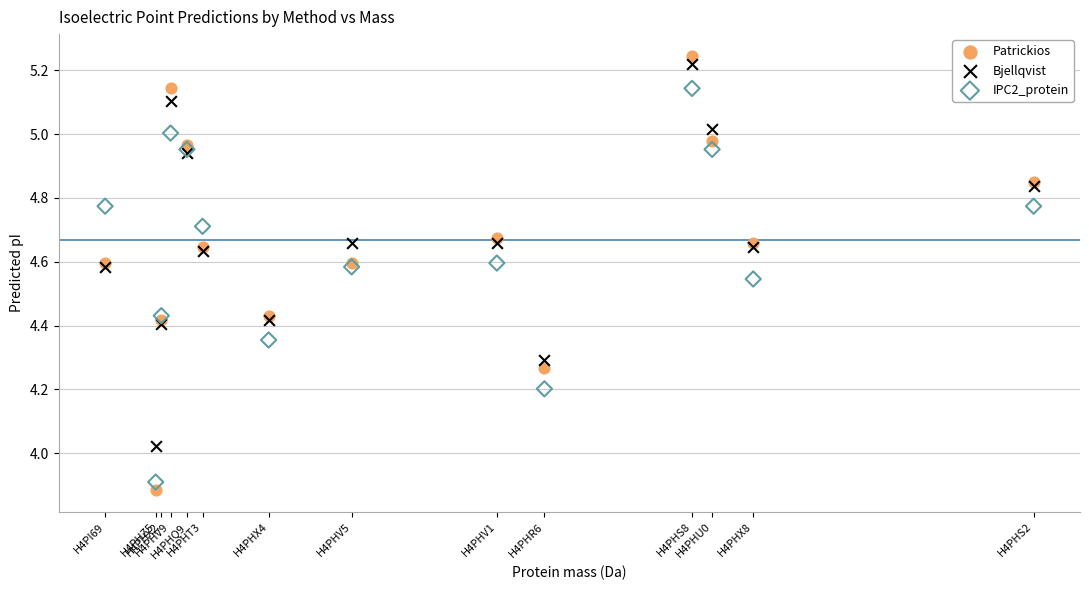

Which series has the largest Y range (max minus min)?

Patrickios